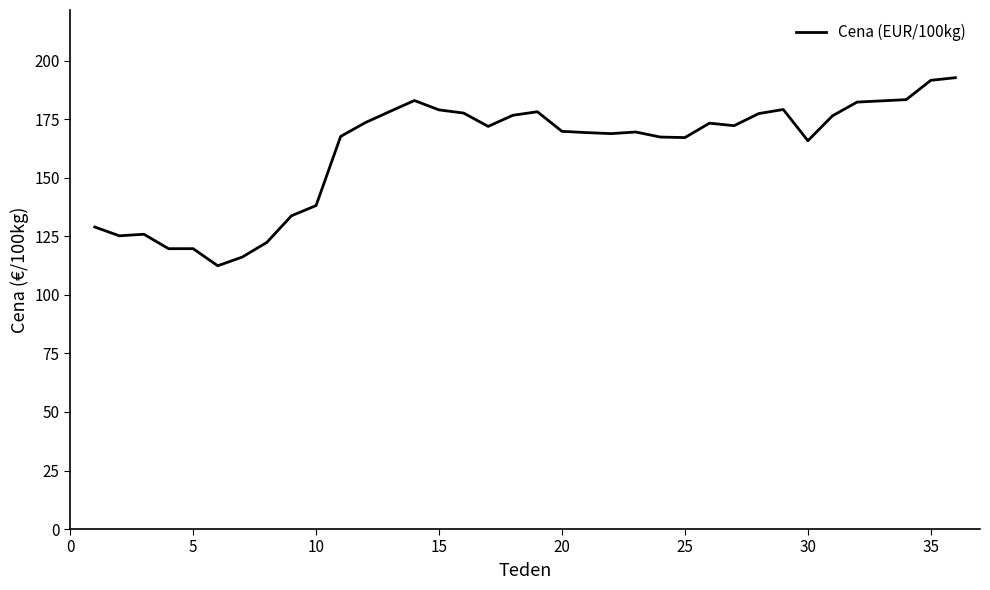

What is the greatest value displayed?

192.8